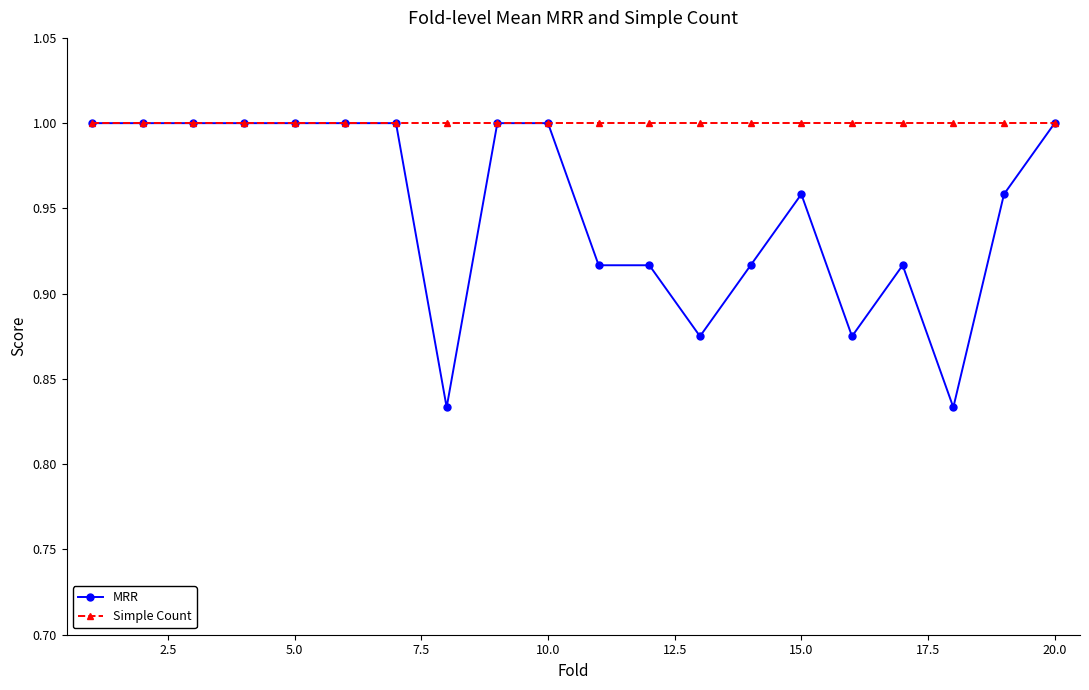

Which series has the largest total across all categories?

Simple Count